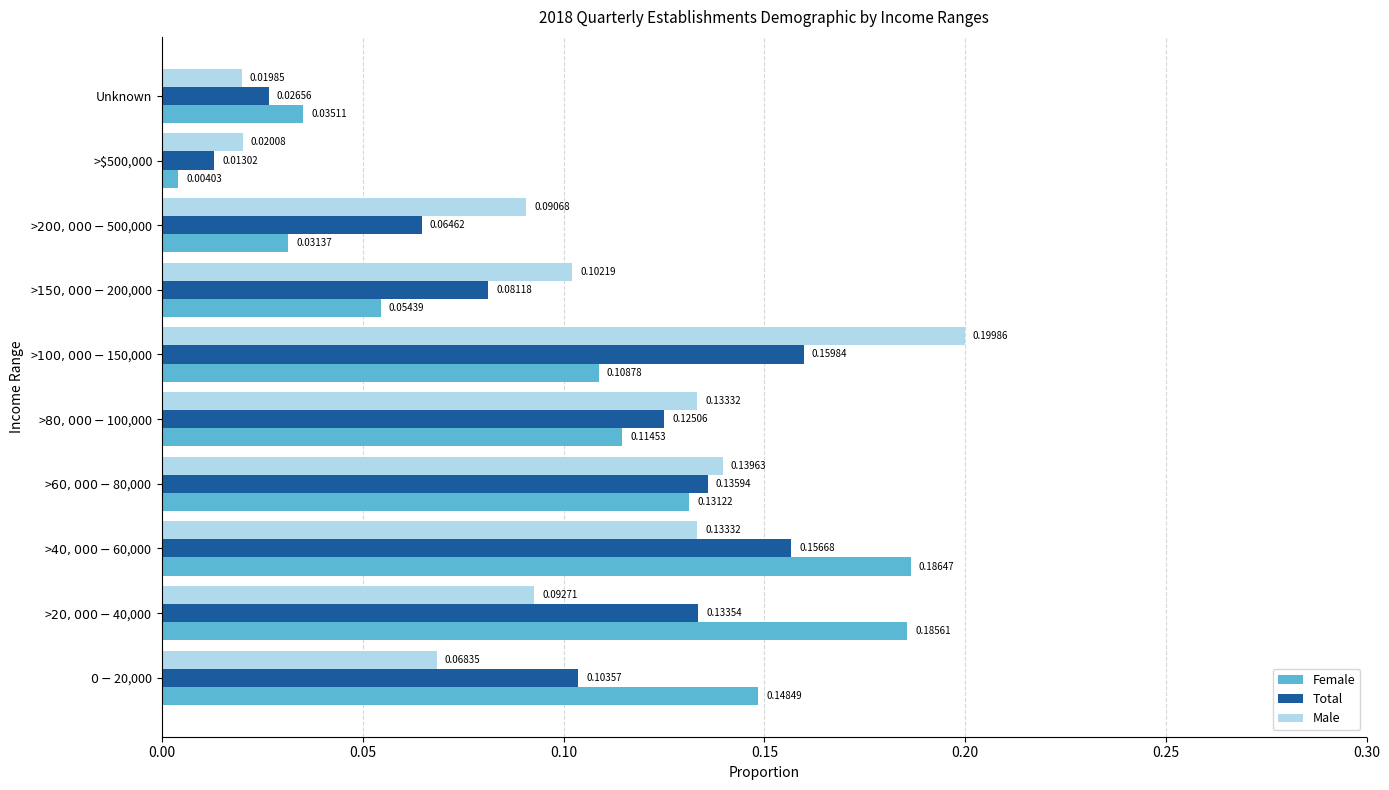

What is the sum of all Male values?

1.0